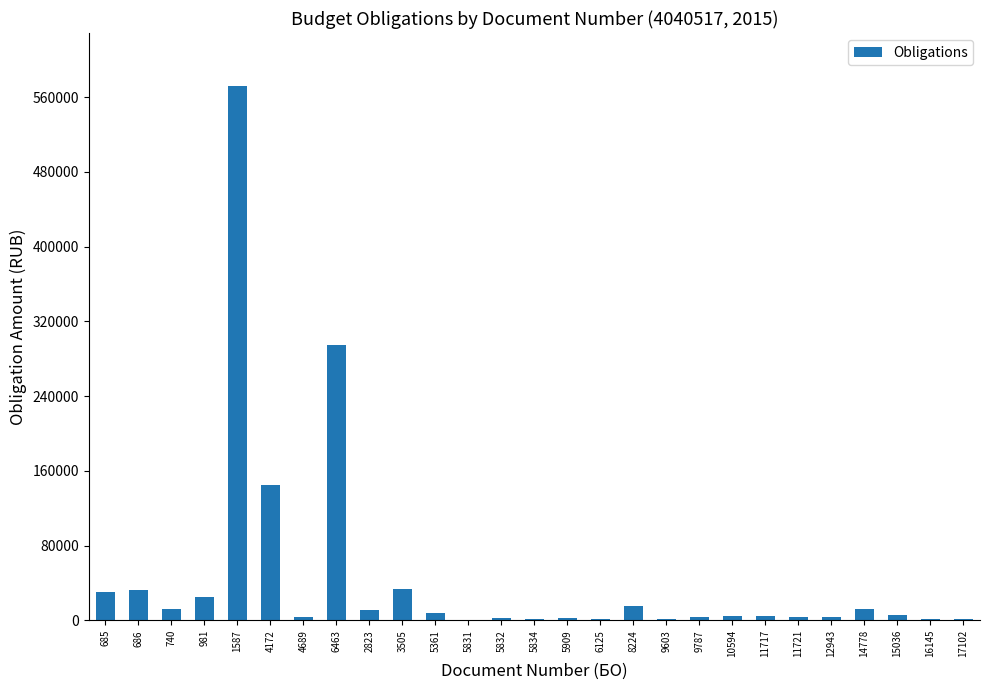

What is the difference between the values at 9603 and 5834?

200.0